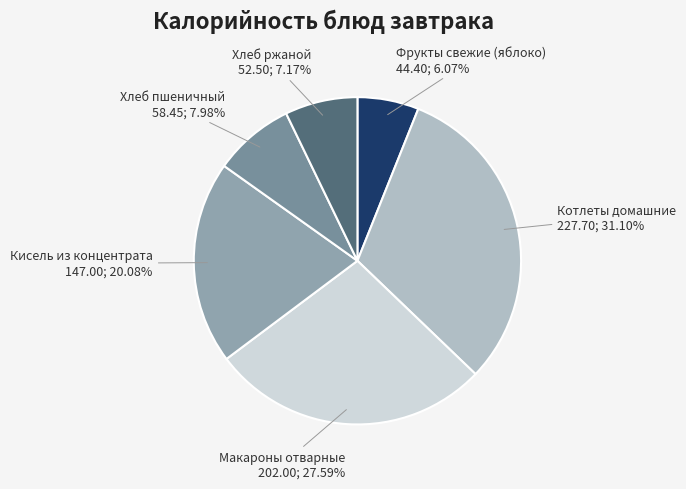

To the nearest percent, what is the difference between the largest and smallest slice percentages?

25%